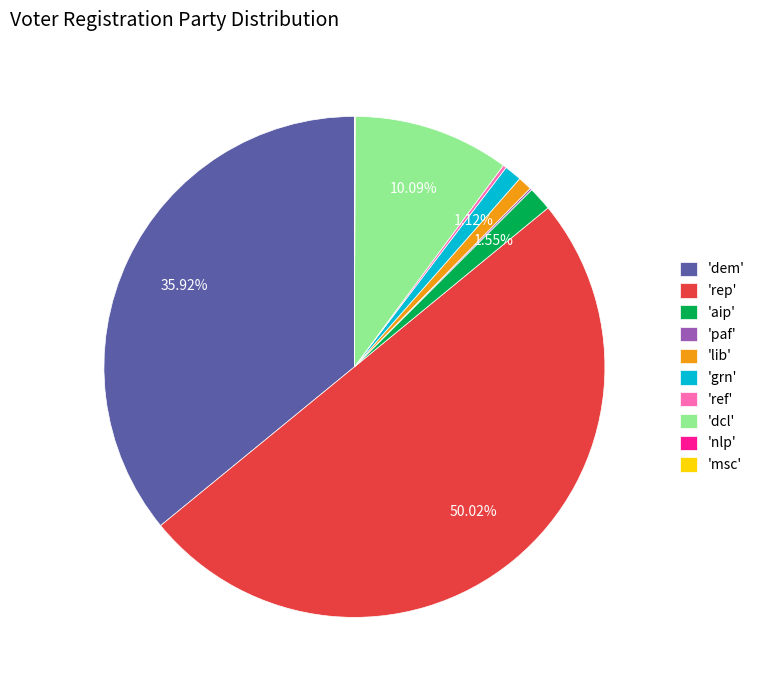

Do 'grn' and 'rep' together represent more than half of the pie?

Yes